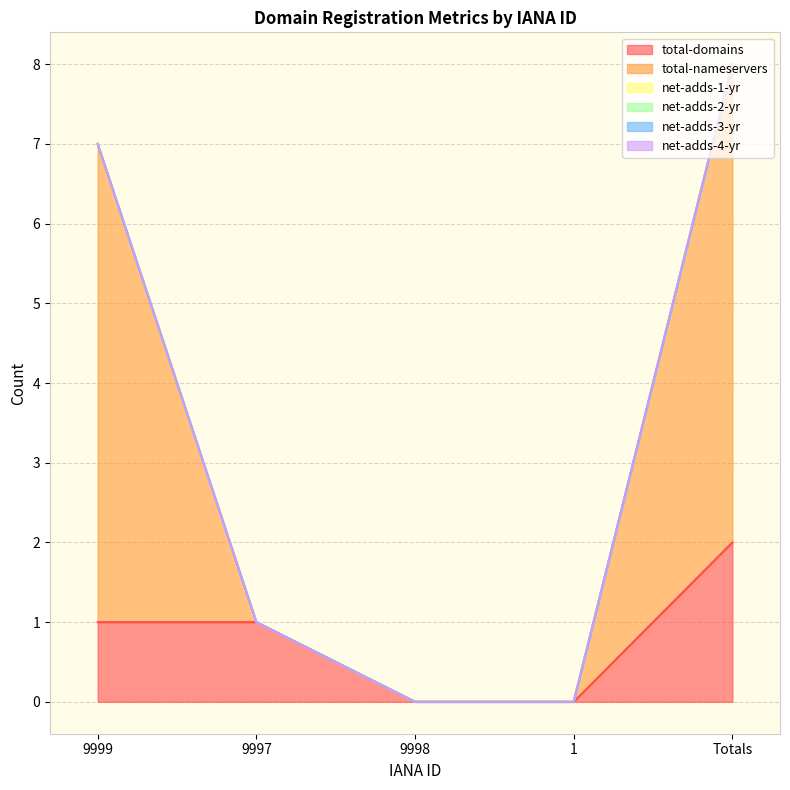

The net-adds-2-yr series shows 0 at 9999. True or false?

True